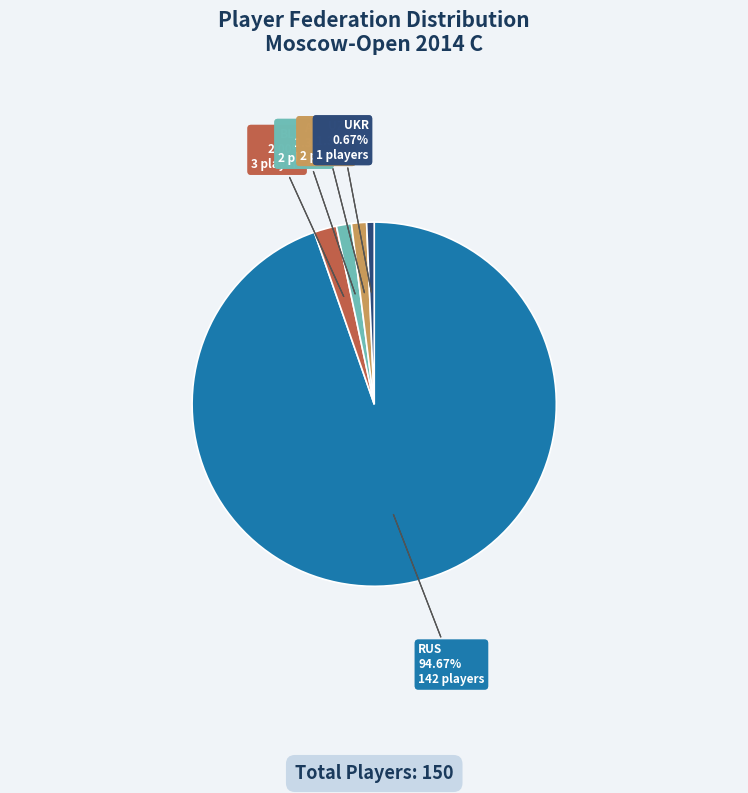

Which category has the biggest portion of the pie?

RUS